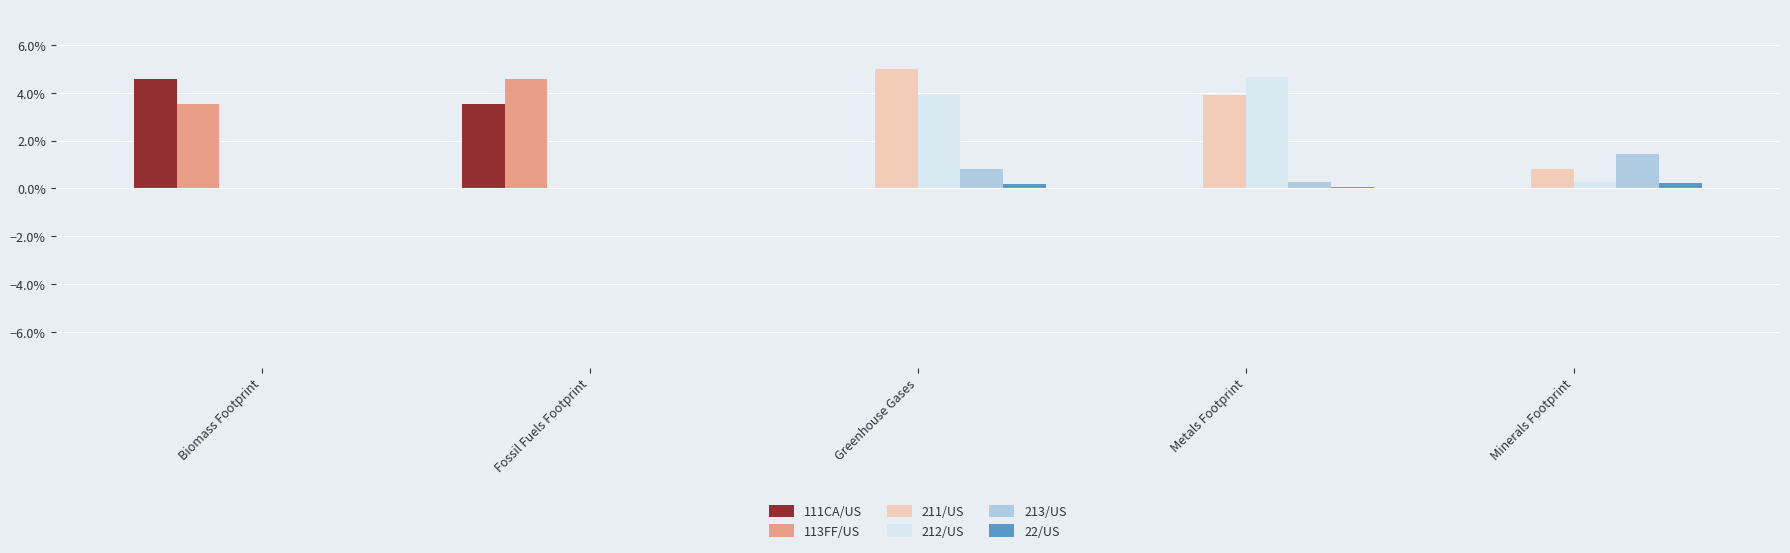

Between Metals Footprint and Minerals Footprint, which series saw the biggest shift?

212/US